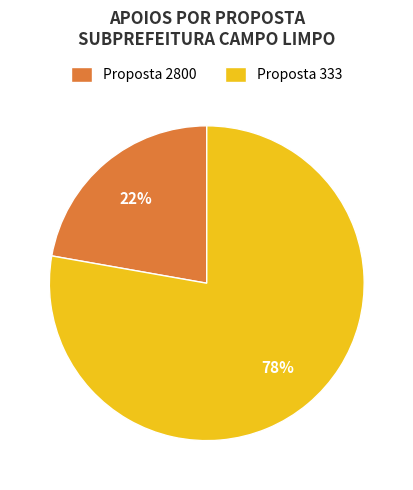

Do Proposta 333 and Proposta 2800 together represent more than half of the pie?

Yes